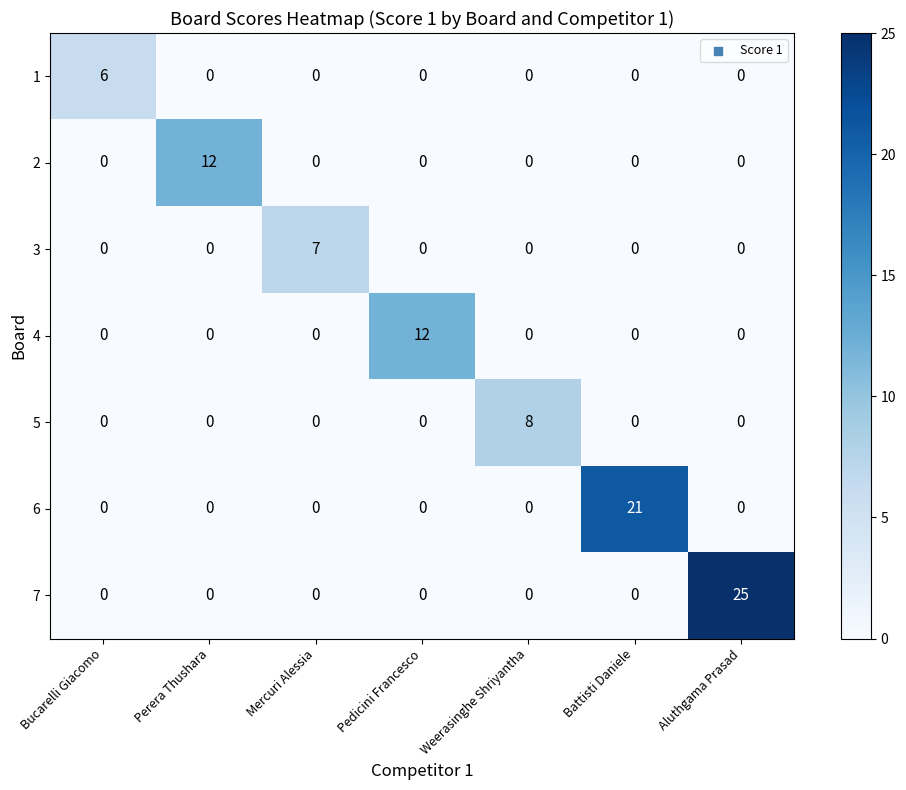

What is the sum of all 3 values?

7